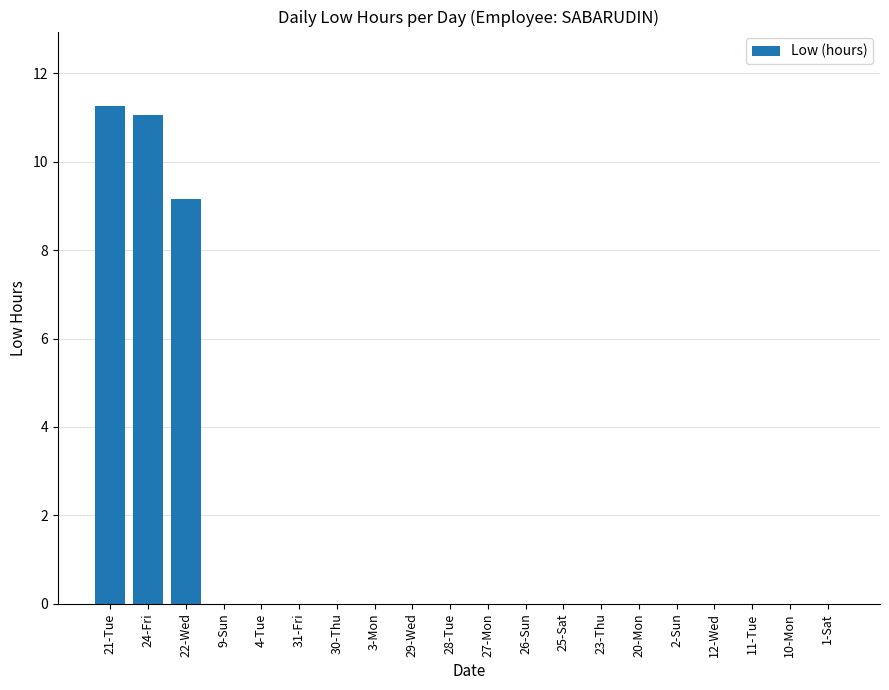

What is the greatest value displayed?

11.3